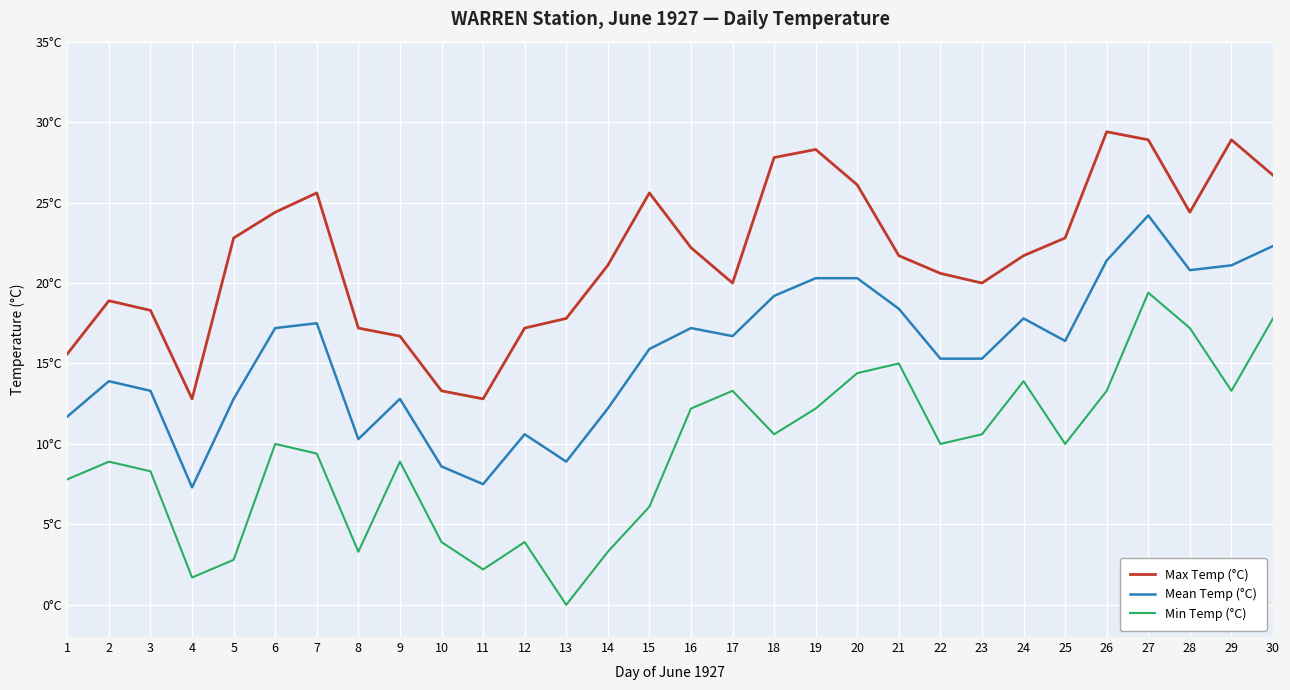

What is the difference between the maximum and minimum values in the Max Temp (°C) series?

16.6